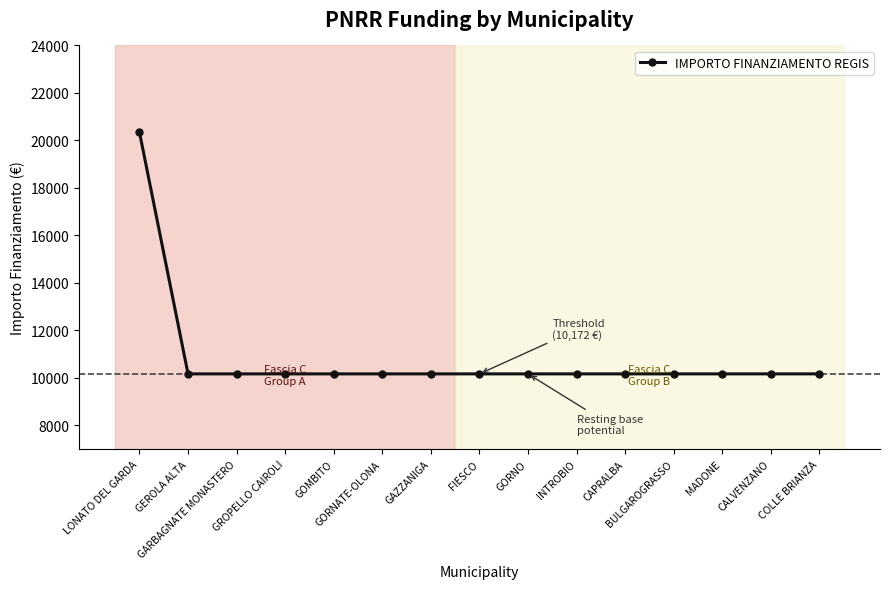

Reading left to right, extract all data points from this chart.

20344	10172	10172	10172	10172	10172	10172	10172	10172	10172	10172	10172	10172	10172	10172